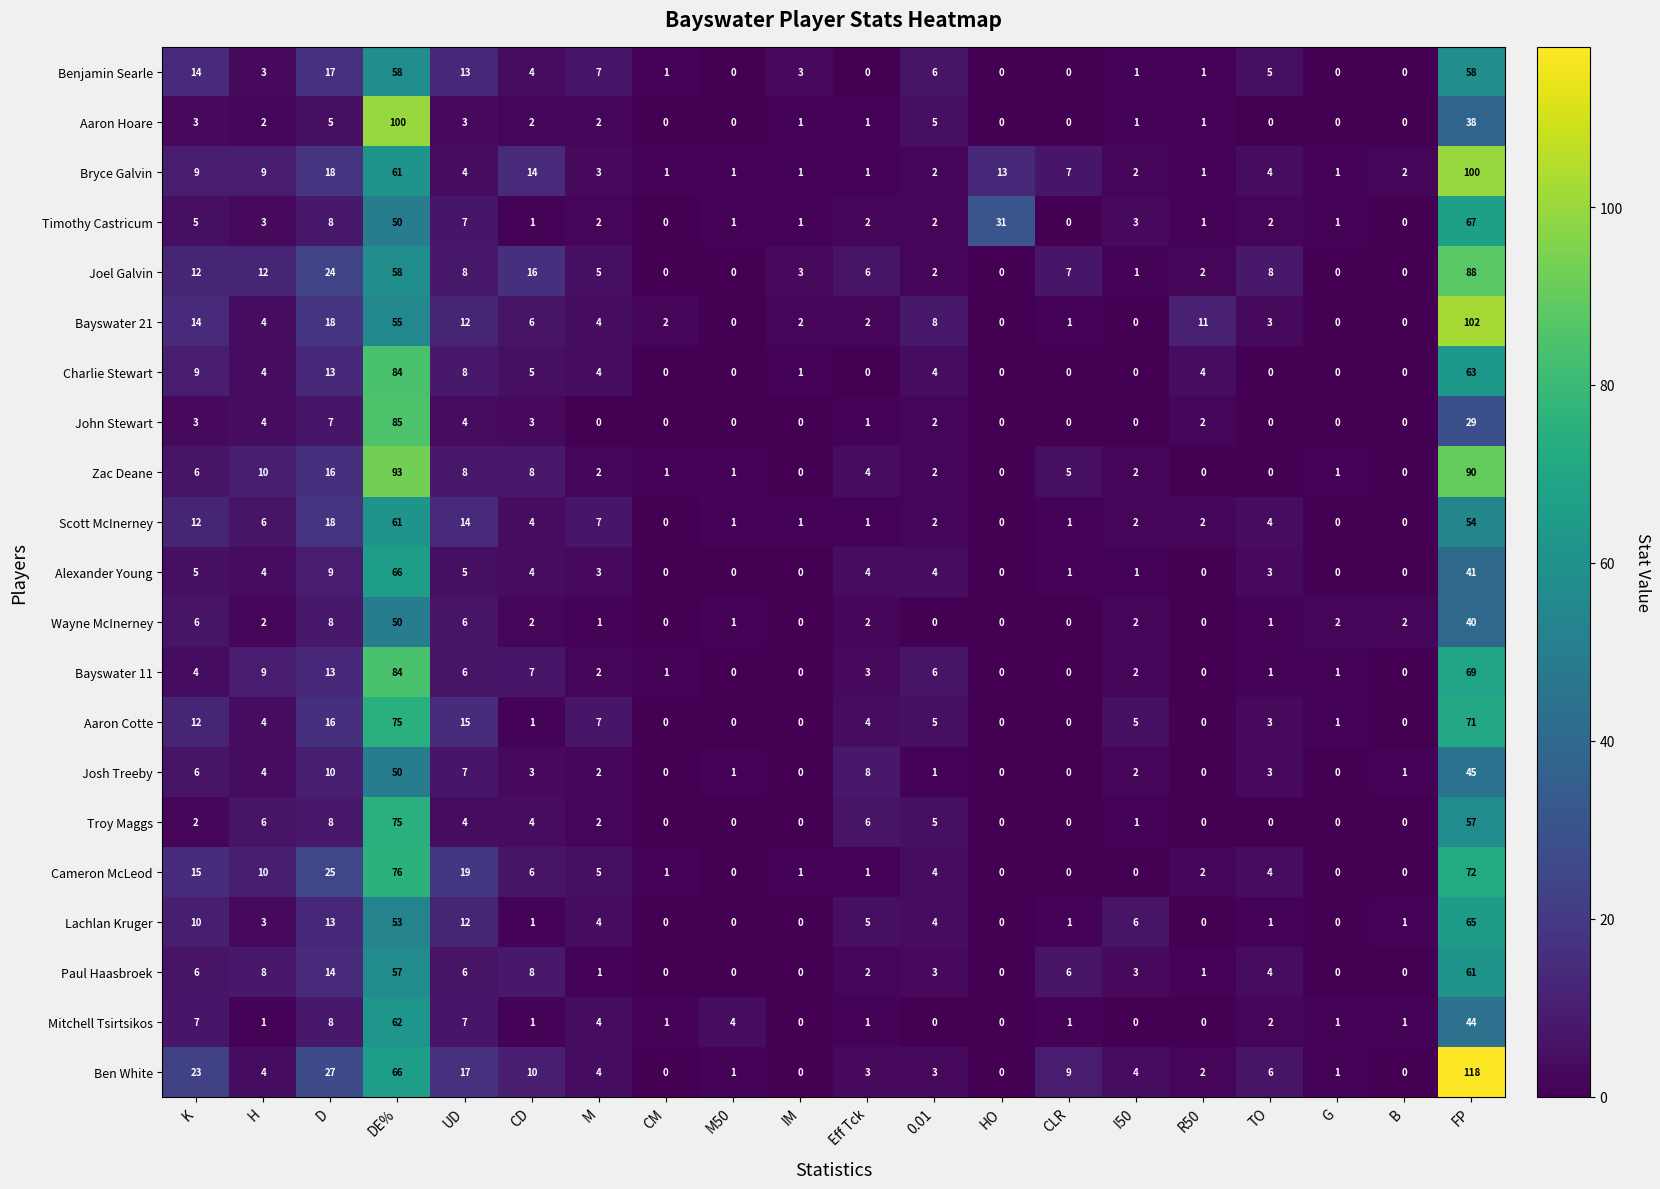

Which series has the largest total across all categories?

Ben White